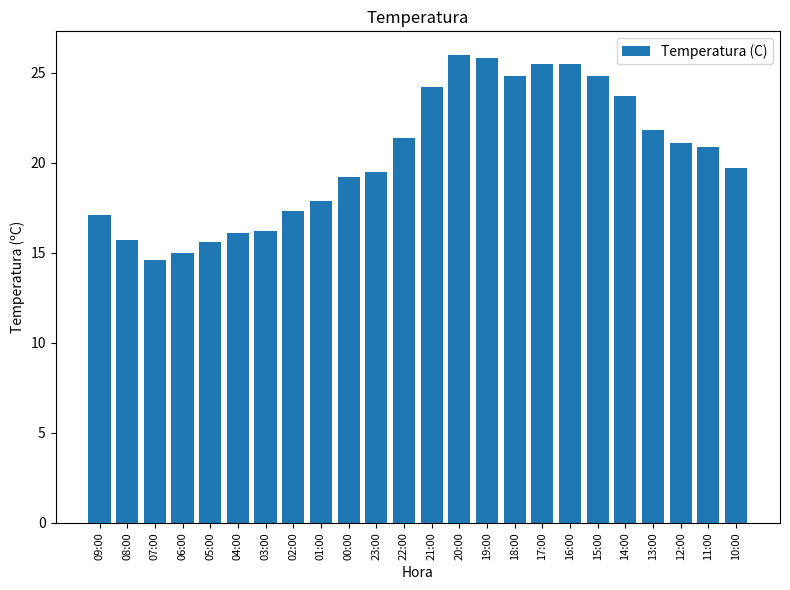

What is the value of the 22nd bar from the left?

21.1